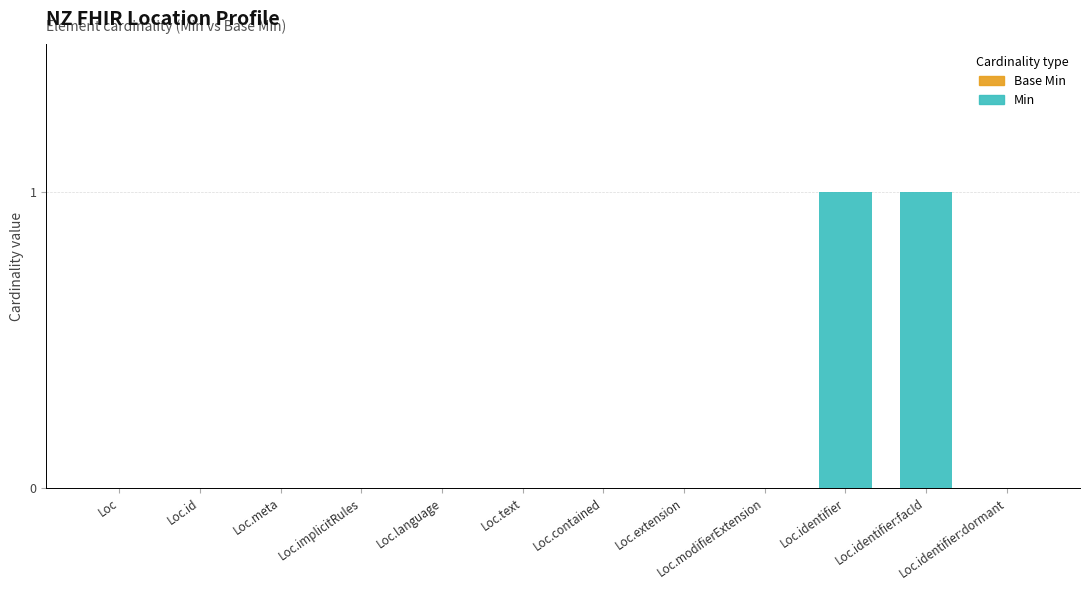

Is it true that the value at Loc is 0?

True